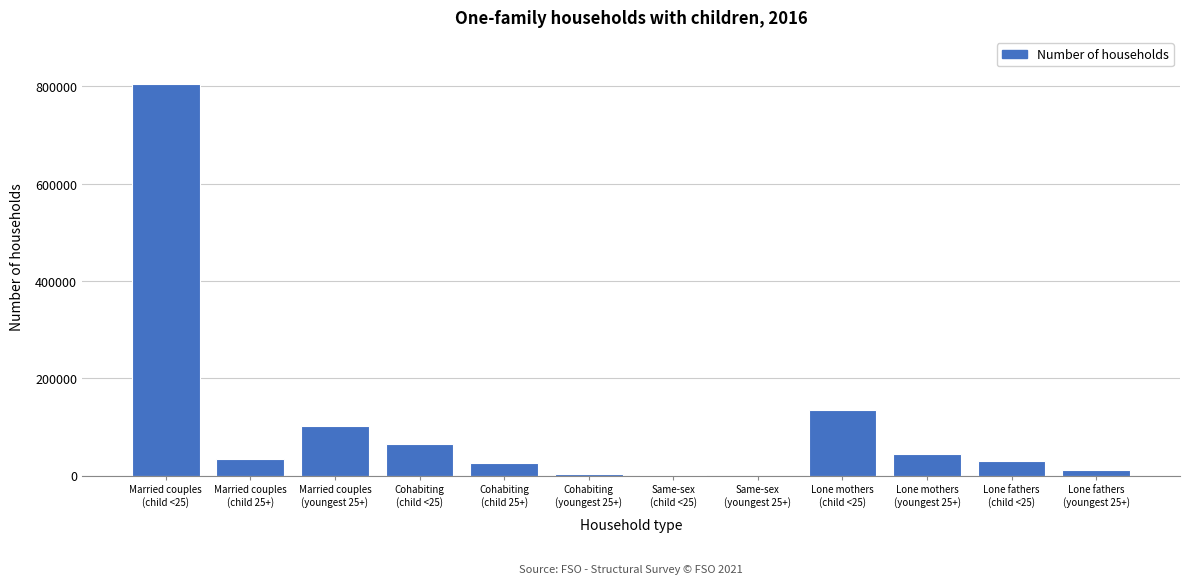

What is the greatest value displayed?

804878.8